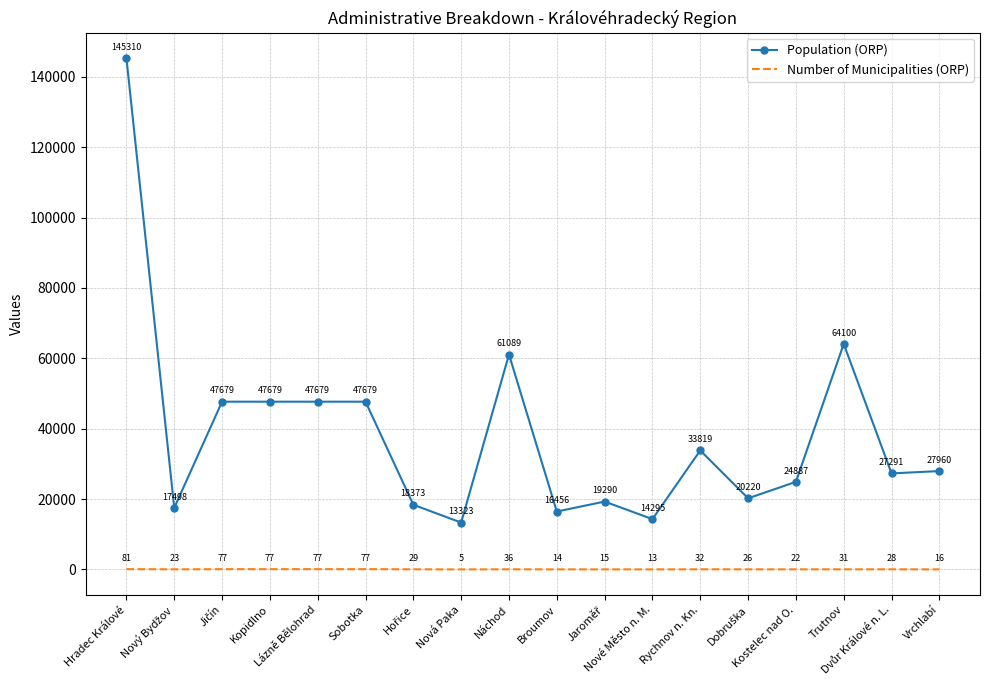

Which series has the largest total across all categories?

Population (ORP)